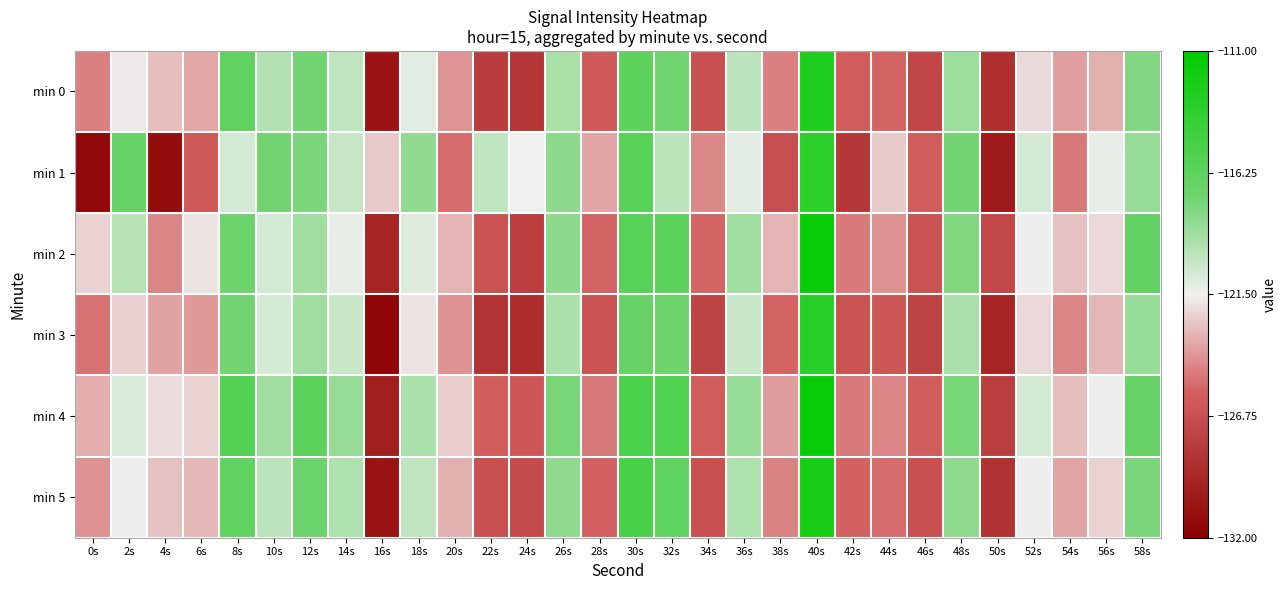

Reading right to left, list all the values displayed in this chart.

min 0: 58s=-118.0	56s=-123.4	54s=-123.9	52s=-122.1	50s=-128.8	48s=-118.8	46s=-127.3	44s=-125.5	42s=-125.9	40s=-112.7	38s=-124.8	36s=-119.8	34s=-126.6	32s=-117.3	30s=-116.3	28s=-126.1	26s=-119.2	24s=-128.3	22s=-127.9	20s=-124.1	18s=-121.1	16s=-130.6	14s=-119.9	12s=-117.4	10s=-119.5	8s=-116.4	6s=-123.6	4s=-123.0	2s=-121.7	0s=-124.7
min 1: 58s=-118.6	56s=-121.2	54s=-124.9	52s=-120.7	50s=-130.1	48s=-117.3	46s=-125.9	44s=-122.6	42s=-128.2	40s=-113.5	38s=-126.8	36s=-121.0	34s=-124.5	32s=-119.7	30s=-116.0	28s=-123.7	26s=-118.2	24s=-121.5	22s=-119.9	20s=-125.3	18s=-118.4	16s=-122.6	14s=-120.1	12s=-117.7	10s=-117.3	8s=-120.5	6s=-126.1	4s=-131.2	2s=-116.9	0s=-131.4
min 2: 58s=-116.6	56s=-122.2	54s=-122.9	52s=-121.6	50s=-127.2	48s=-117.9	46s=-126.6	44s=-124.2	42s=-124.9	40s=-111.6	38s=-123.2	36s=-118.9	34s=-125.6	32s=-116.2	30s=-115.9	28s=-125.6	26s=-118.2	24s=-127.9	22s=-126.6	20s=-123.2	18s=-120.9	16s=-129.6	14s=-121.2	12s=-118.9	10s=-120.6	8s=-117.2	6s=-121.9	4s=-124.6	2s=-119.7	0s=-122.3
min 3: 58s=-118.6	56s=-123.2	54s=-124.6	52s=-122.2	50s=-129.6	48s=-119.2	46s=-127.6	44s=-126.2	42s=-126.6	40s=-113.2	38s=-125.6	36s=-120.2	34s=-127.6	32s=-117.2	30s=-116.9	28s=-126.6	26s=-119.2	24s=-128.9	22s=-128.6	20s=-124.2	18s=-121.9	16s=-131.6	14s=-120.2	12s=-118.9	10s=-120.7	8s=-117.3	6s=-124.0	4s=-123.8	2s=-122.5	0s=-125.1
min 4: 58s=-116.9	56s=-121.6	54s=-122.9	52s=-120.6	50s=-127.9	48s=-117.6	46s=-125.9	44s=-124.6	42s=-124.9	40s=-111.6	38s=-123.9	36s=-118.6	34s=-125.9	32s=-115.6	30s=-115.2	28s=-124.9	26s=-117.6	24s=-126.2	22s=-125.9	20s=-122.6	18s=-119.2	16s=-129.9	14s=-118.6	12s=-116.2	10s=-118.9	8s=-115.7	6s=-122.3	4s=-122.0	2s=-120.8	0s=-123.5
min 5: 58s=-117.7	56s=-122.3	54s=-123.7	52s=-121.3	50s=-128.7	48s=-118.3	46s=-126.7	44s=-125.3	42s=-125.7	40s=-112.3	38s=-124.7	36s=-119.3	34s=-126.7	32s=-116.3	30s=-115.0	28s=-125.7	26s=-118.3	24s=-127.0	22s=-126.7	20s=-123.3	18s=-120.0	16s=-130.7	14s=-119.3	12s=-117.0	10s=-119.8	8s=-116.5	6s=-123.1	4s=-122.9	2s=-121.6	0s=-124.2